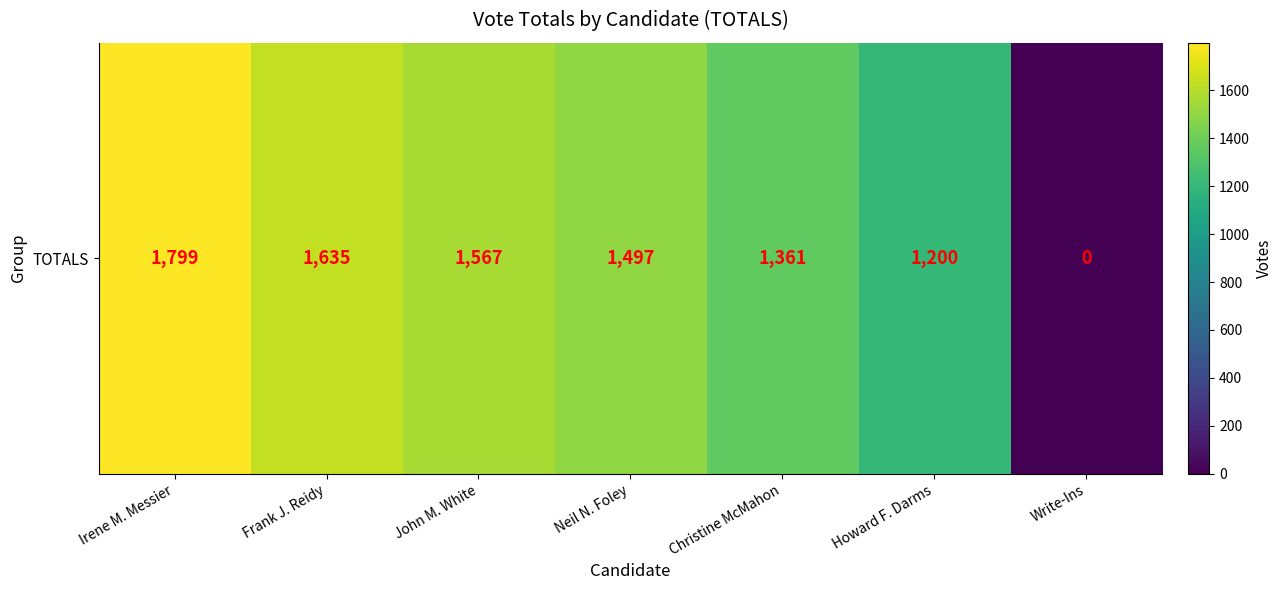

Where is the data nearest to the value 899?

Howard F. Darms